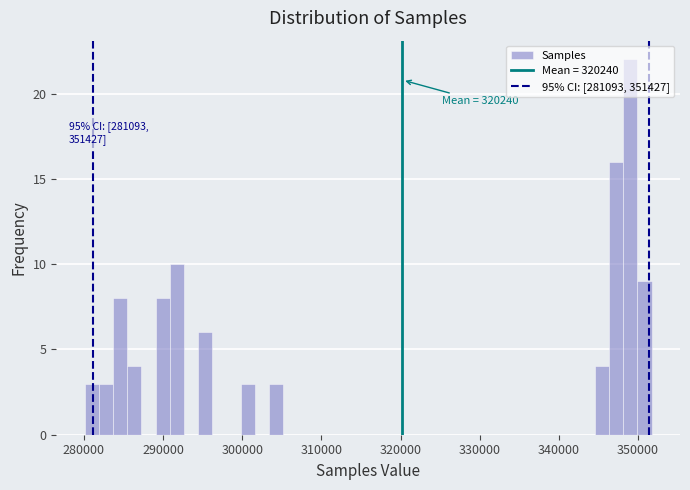

Read against the x-axis, roughly where is the centre of the tallest bar?

349000